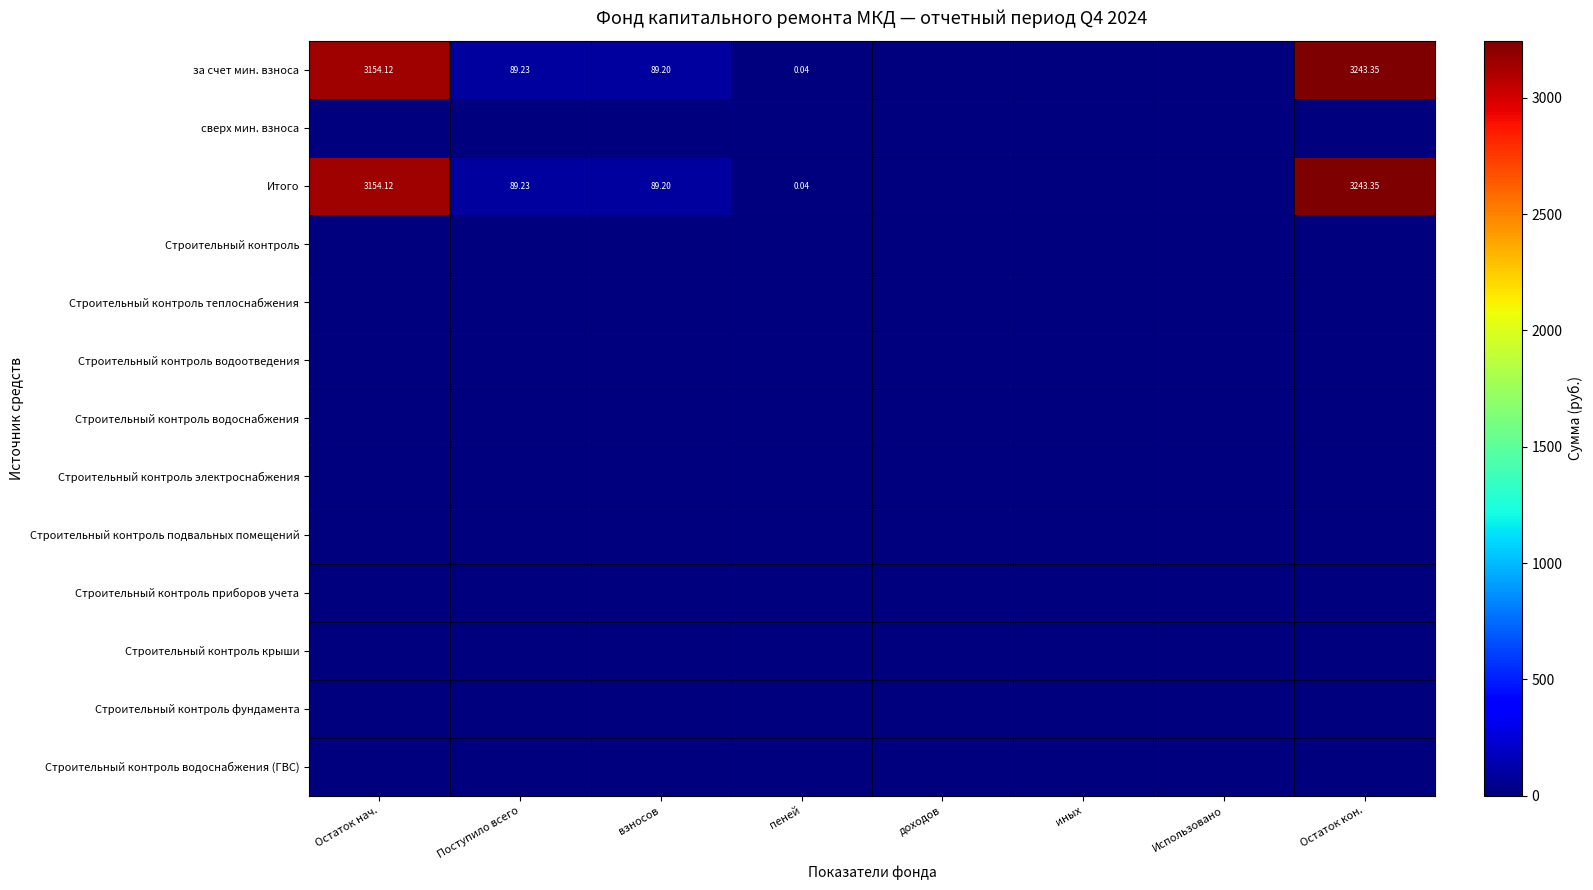

Between доходов and Остаток кон., which series saw the biggest shift?

за счет мин. взноса